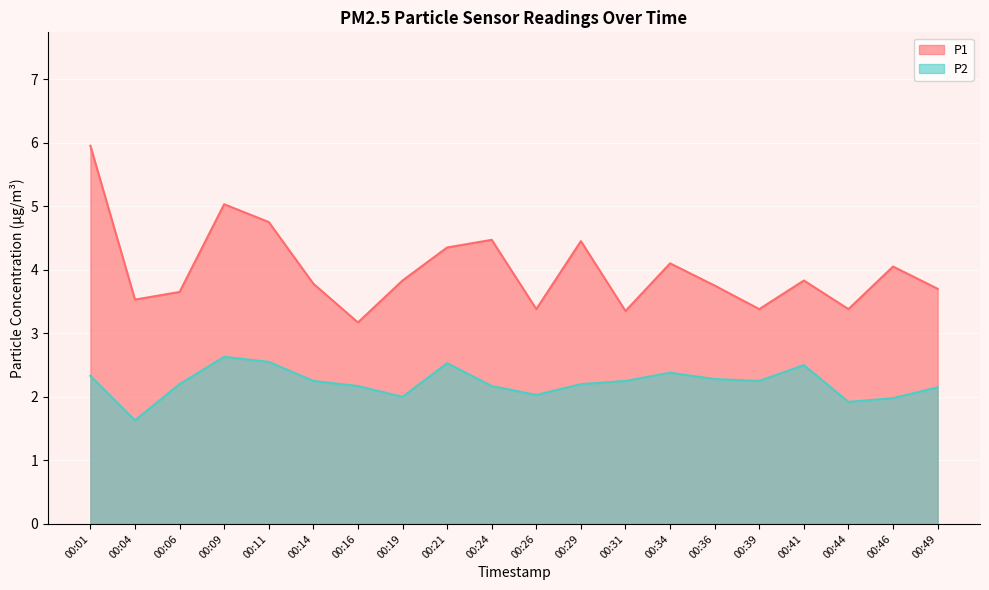

Reading left to right, transcribe all the data shown in this chart.

P1: 00:01=6.0	00:04=3.5	00:06=3.6	00:09=5.0	00:11=4.8	00:14=3.8	00:16=3.2	00:19=3.8	00:21=4.3	00:24=4.5	00:26=3.4	00:29=4.5	00:31=3.4	00:34=4.1	00:36=3.8	00:39=3.4	00:41=3.8	00:44=3.4	00:46=4.0	00:49=3.7
P2: 00:01=2.3	00:04=1.6	00:06=2.2	00:09=2.6	00:11=2.5	00:14=2.2	00:16=2.2	00:19=2.0	00:21=2.5	00:24=2.2	00:26=2.0	00:29=2.2	00:31=2.2	00:34=2.4	00:36=2.3	00:39=2.2	00:41=2.5	00:44=1.9	00:46=2.0	00:49=2.1